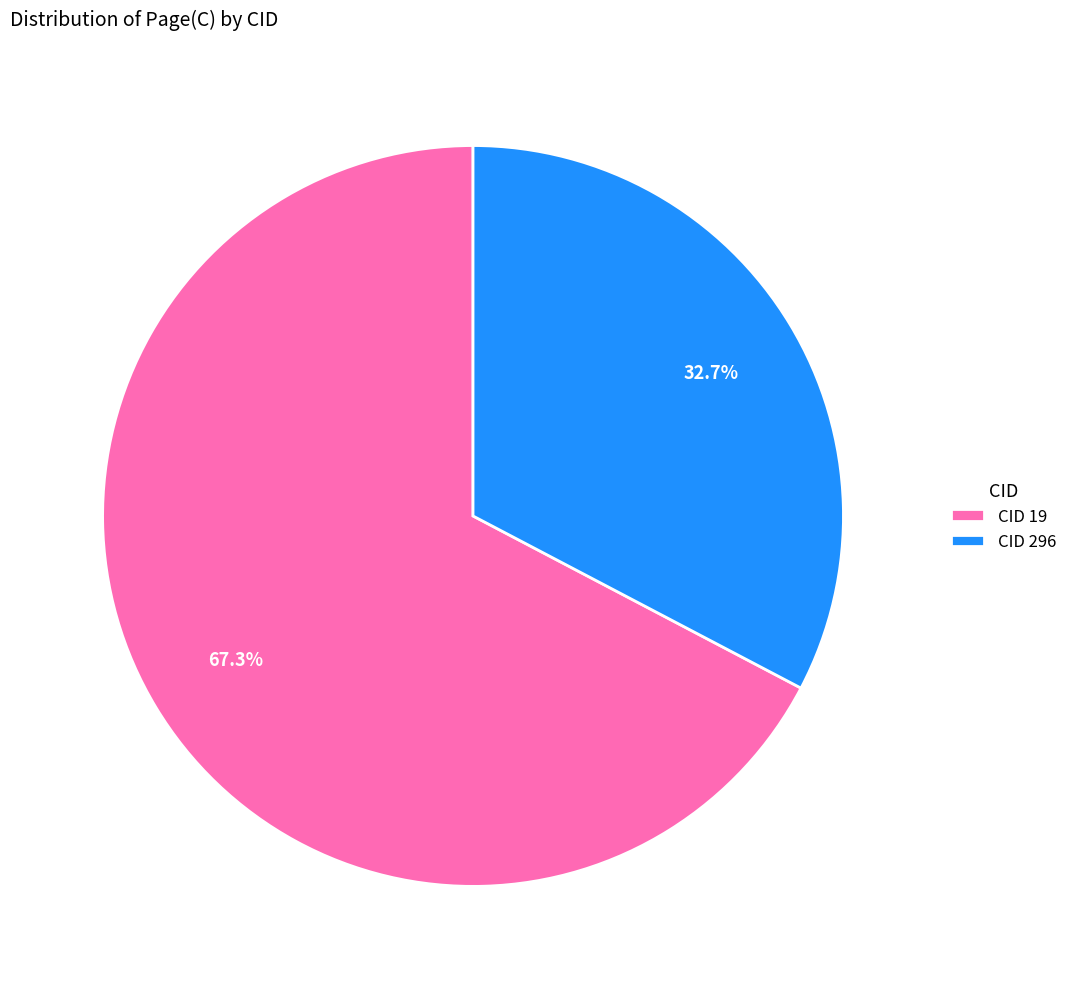

What is the total percentage of CID 19 and CID 296?

100.0%